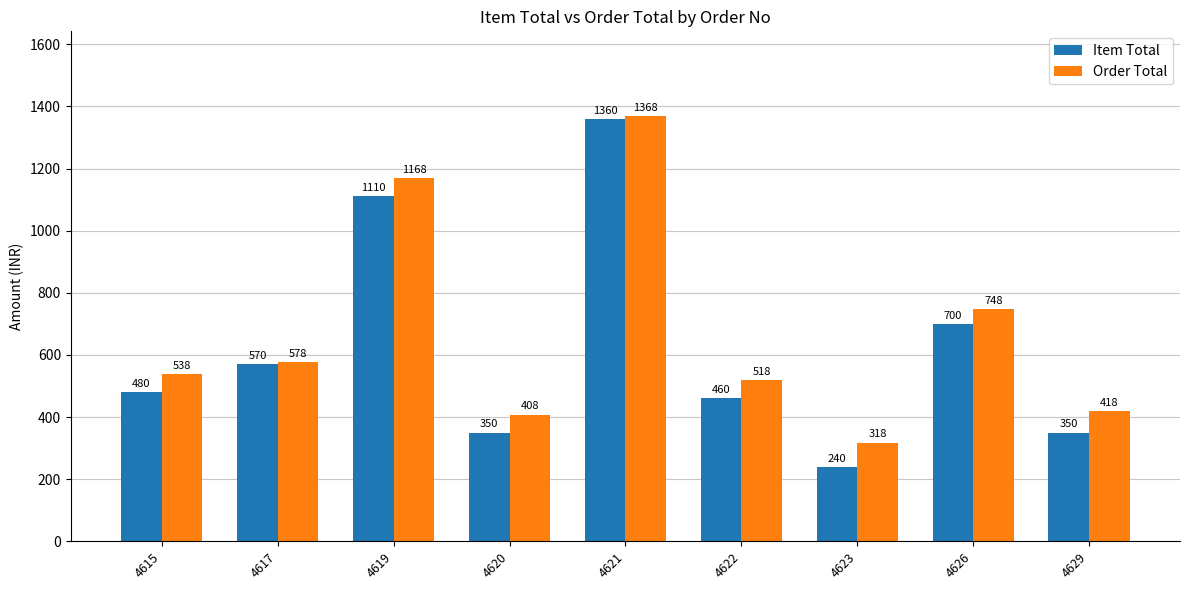

Is it true that Item Total equals 1360 at 4621?

True